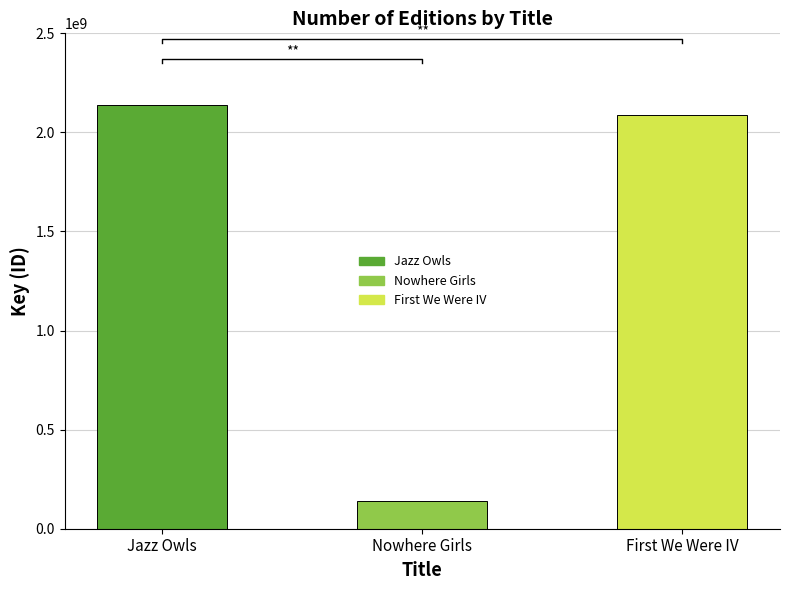

At which category does the chart reach its minimum across all series?

Nowhere Girls